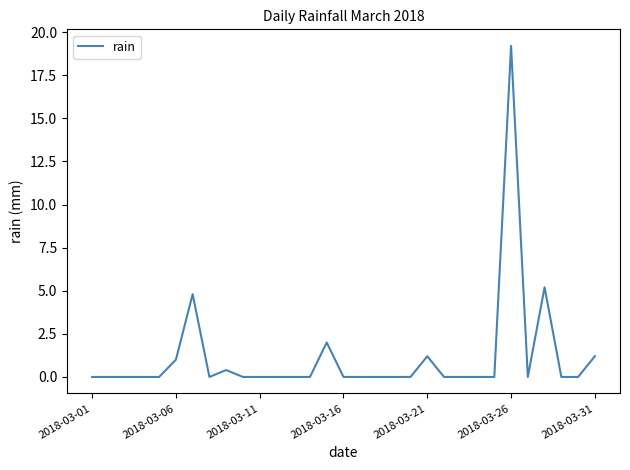

What is the difference between the maximum and minimum values?

19.2